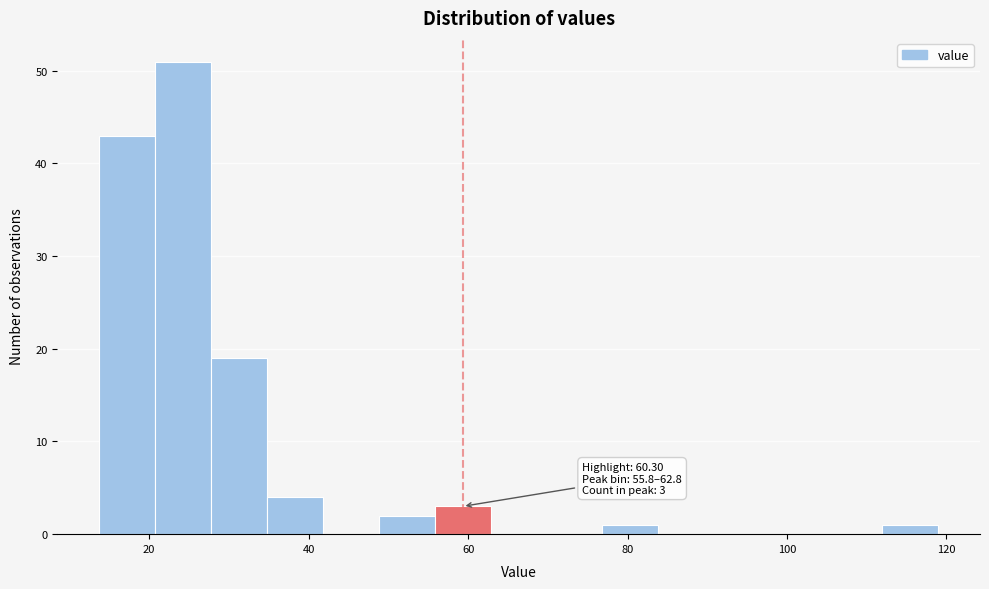

Around what value on the x-axis is the tallest bar? Give the approximate position of its centre, as read against the axis.

24